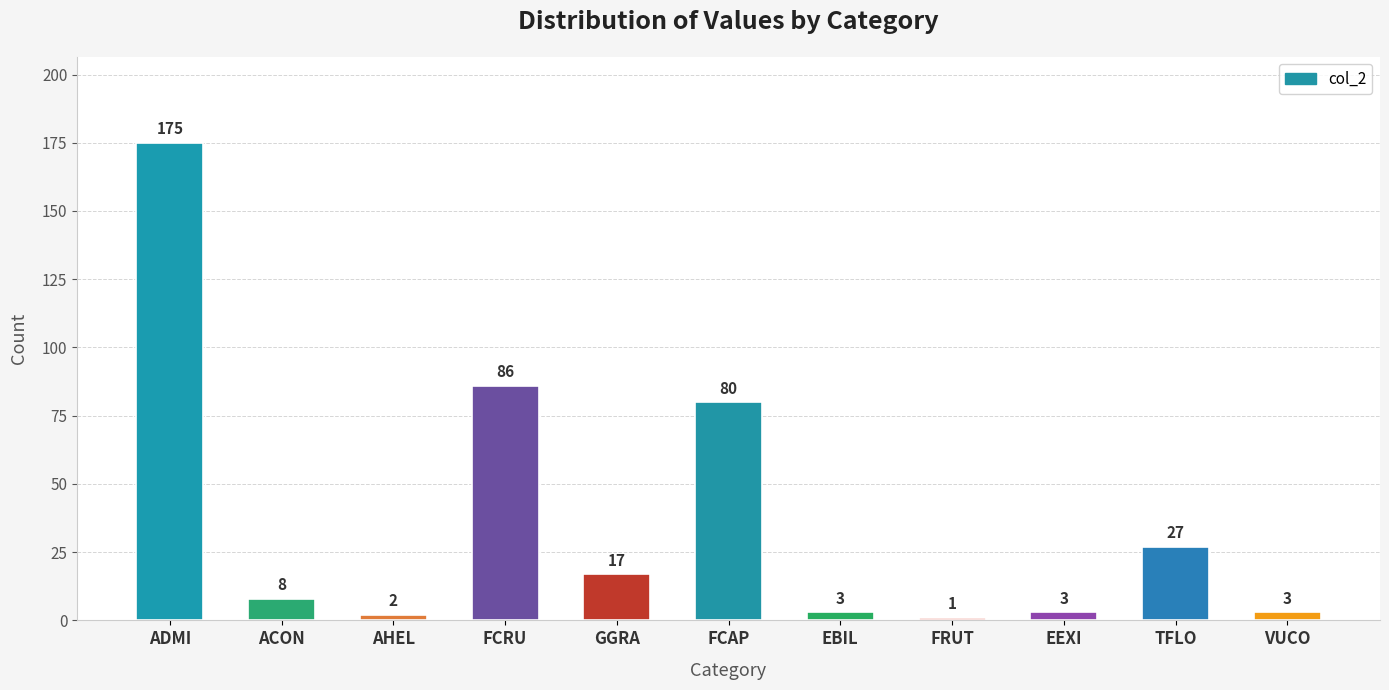

How many values are below 8?

5